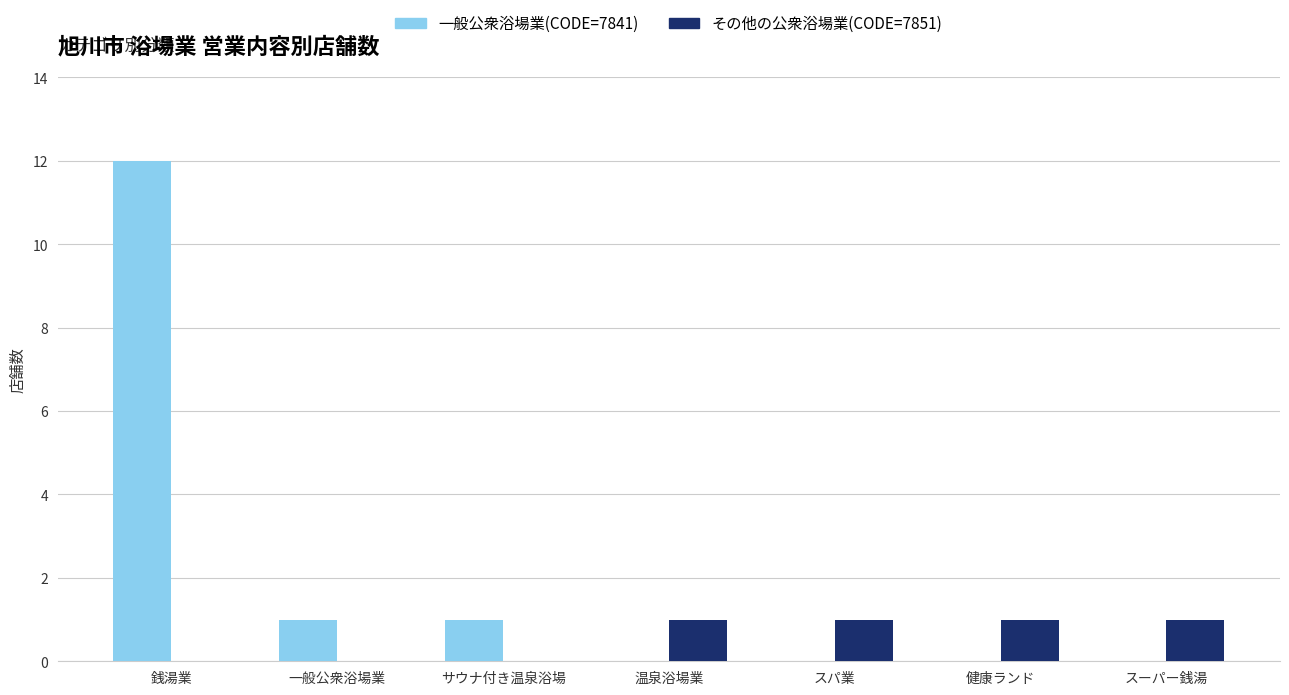

What is the total value across all series at 銭湯業?

12